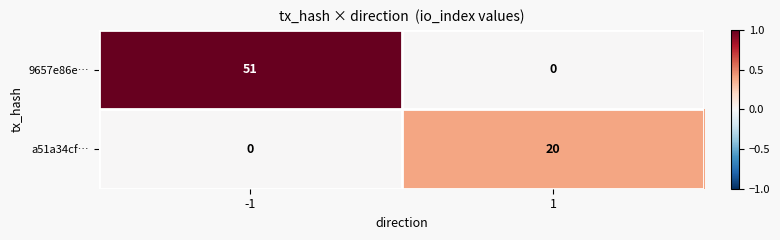

Which series has the largest total across all categories?

9657e86e…